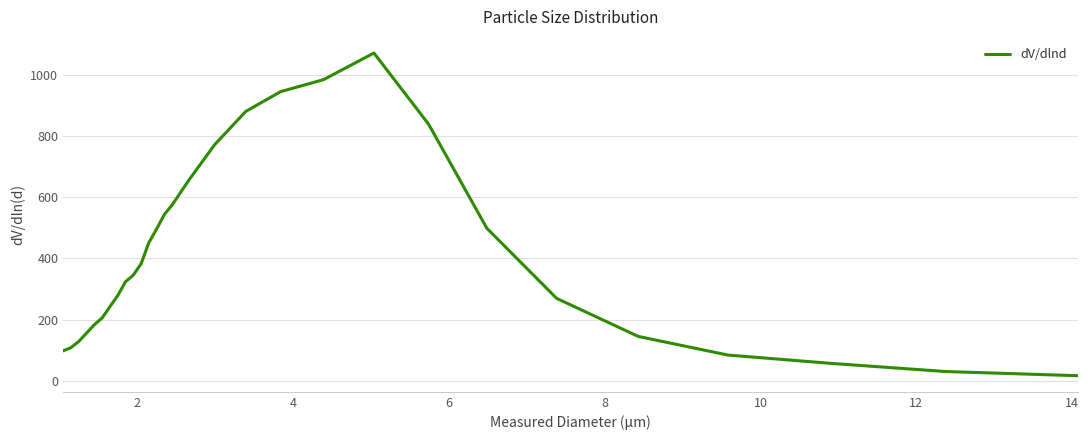

What is the difference between the maximum and minimum values?

1056.3